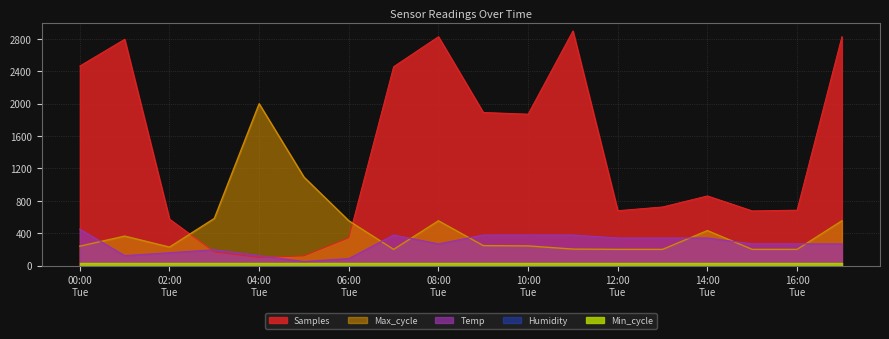

What is the spread (max minus min) of values at 2022/04/19 05:00?

1042.9